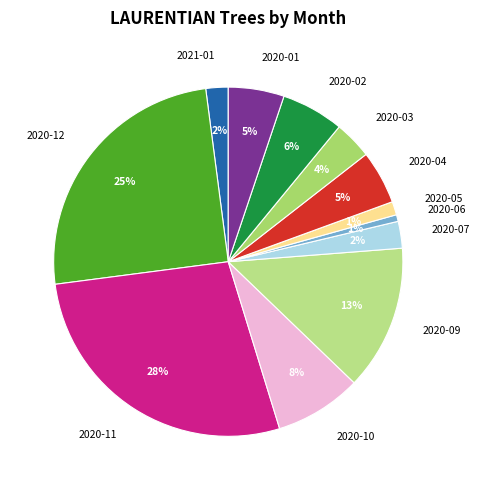

Which category has the biggest portion of the pie?

2020-11